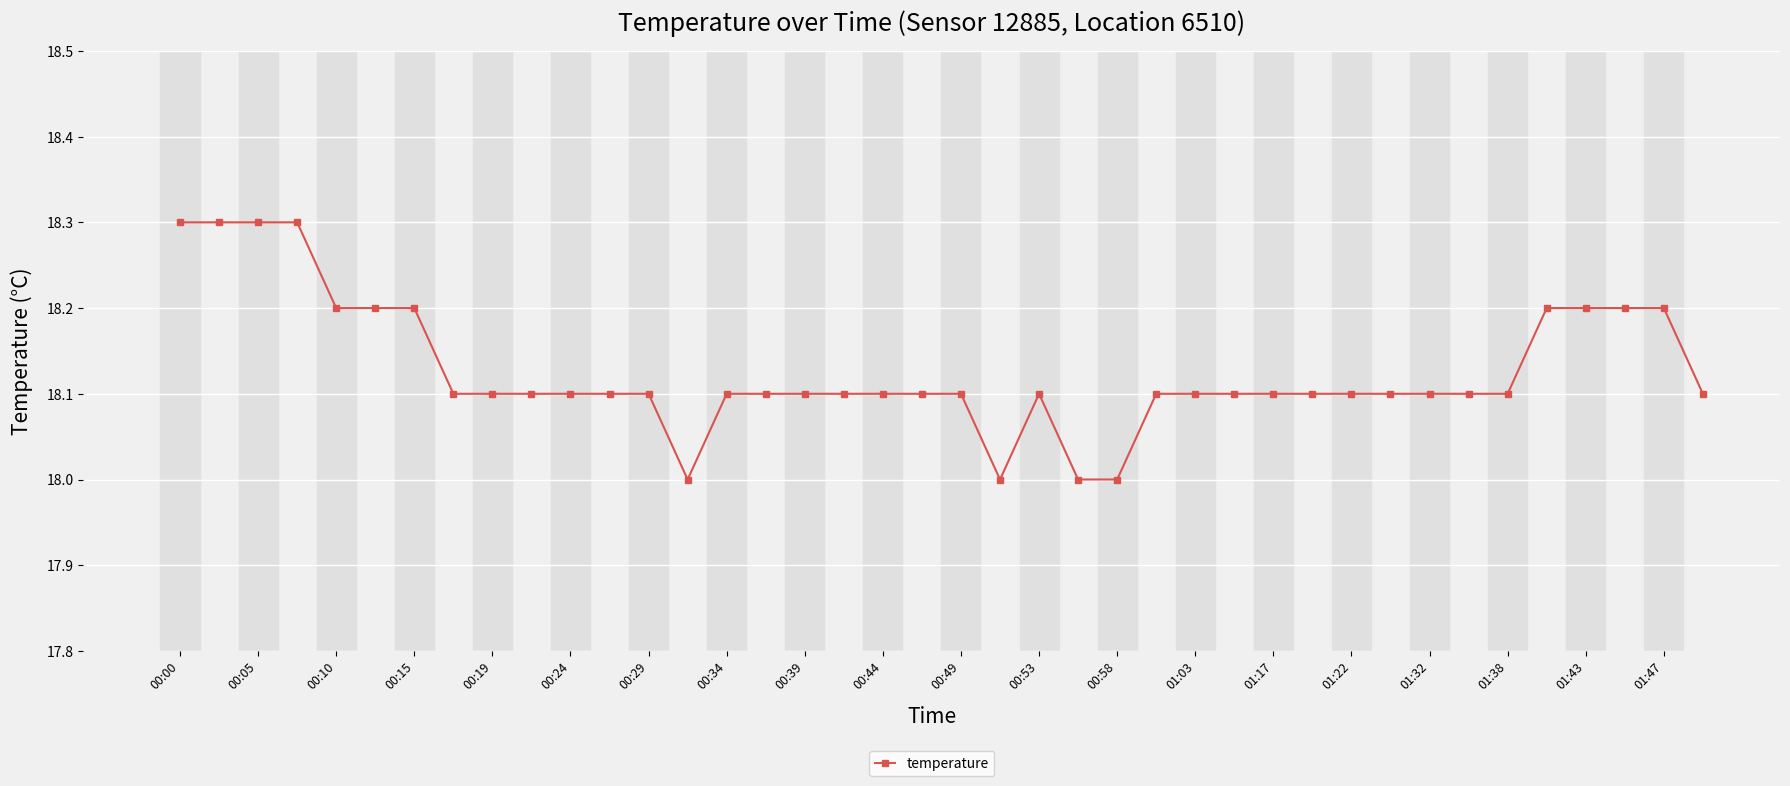

Reading right to left, extract all data points from this chart.

18.1	18.2	18.2	18.2	18.2	18.1	18.1	18.1	18.1	18.1	18.1	18.1	18.1	18.1	18.1	18.0	18.0	18.1	18.0	18.1	18.1	18.1	18.1	18.1	18.1	18.1	18.0	18.1	18.1	18.1	18.1	18.1	18.1	18.2	18.2	18.2	18.3	18.3	18.3	18.3